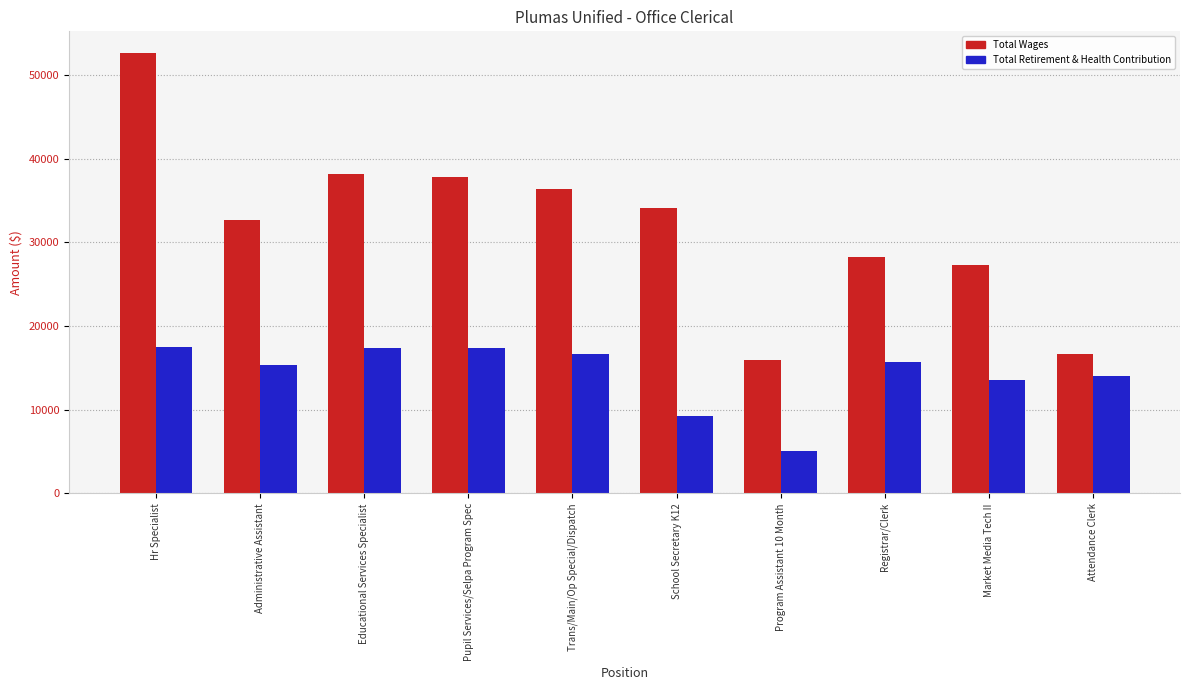

Count the number of categories in the chart.

10